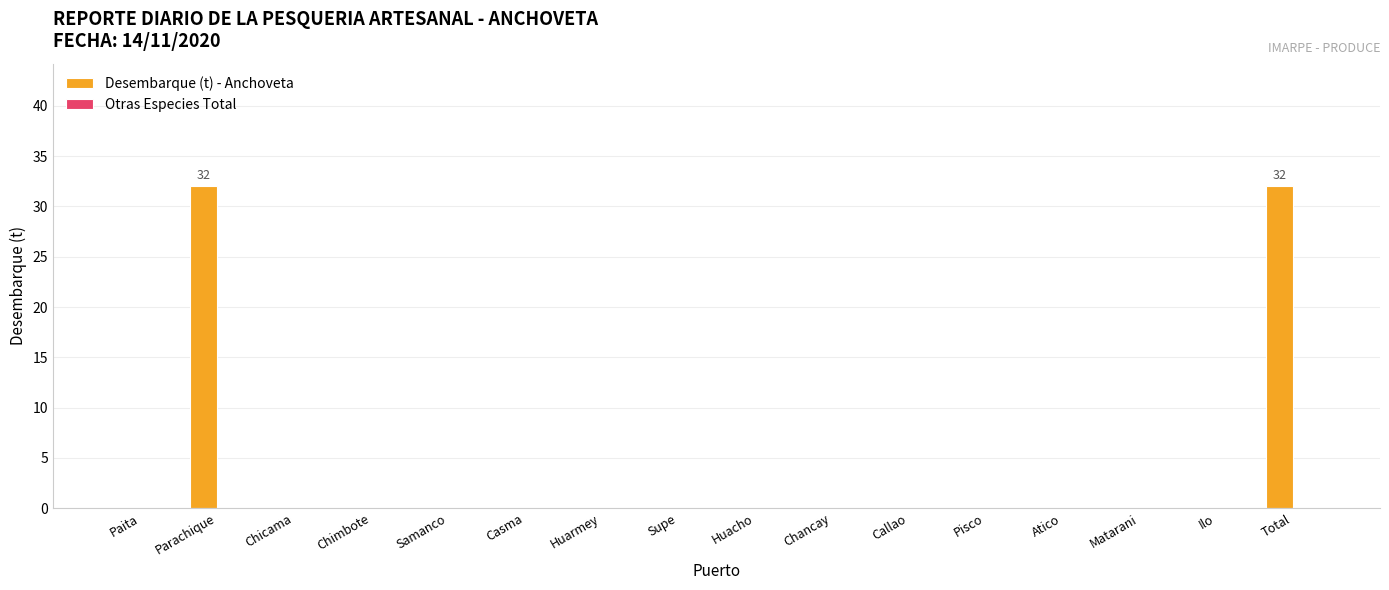

True or false: the data shows 0 at Atico.

True